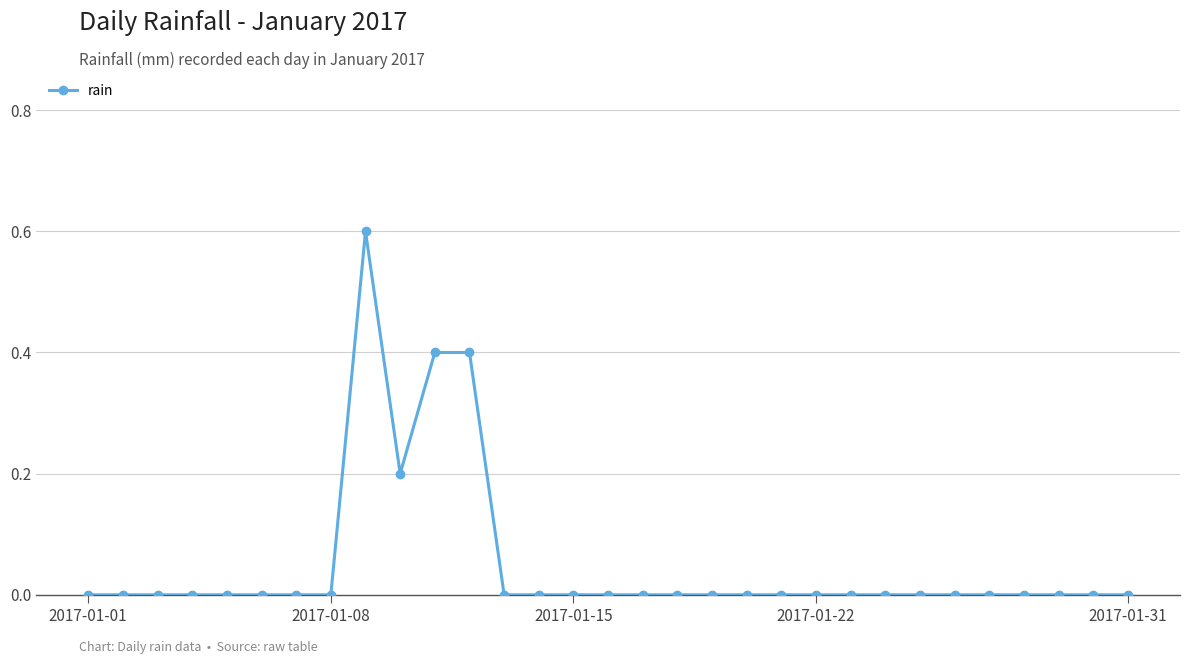

What is the maximum value shown in the chart?

0.6